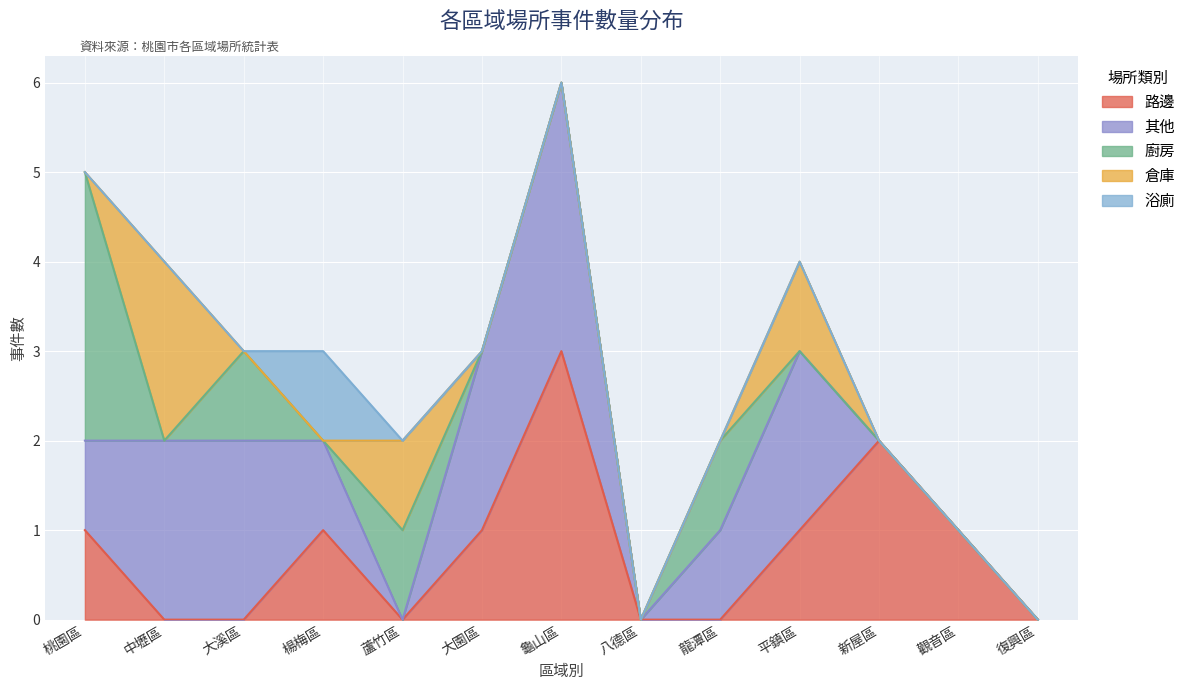

True or false: 其他 has a value of 4 at 大溪區.

False